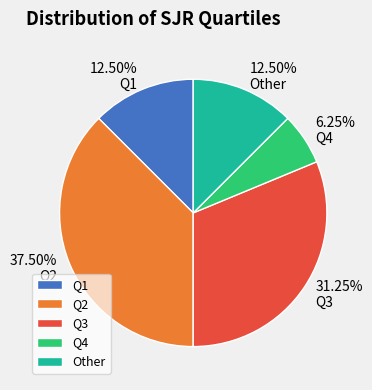

Is there a majority slice in this chart?

No